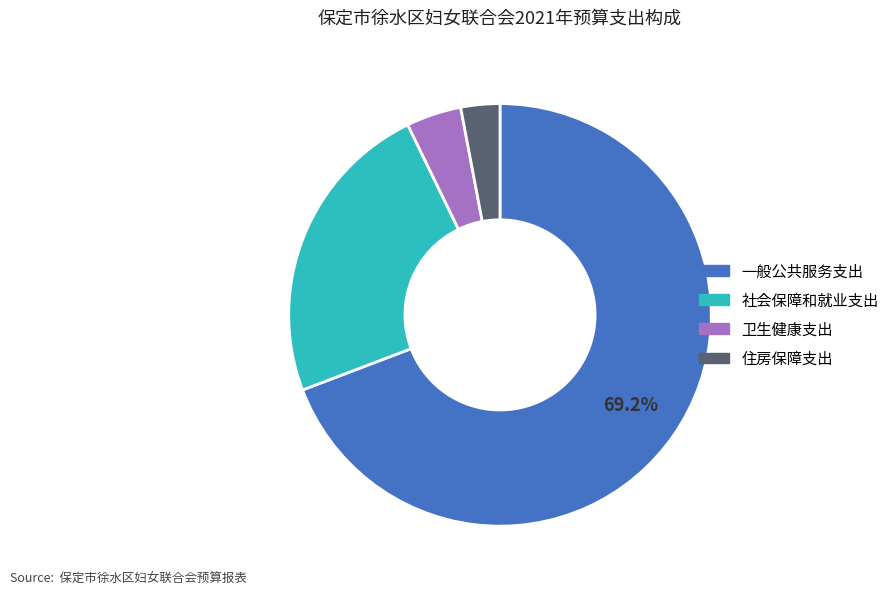

Does 一般公共服务支出 represent more than half of the total?

Yes